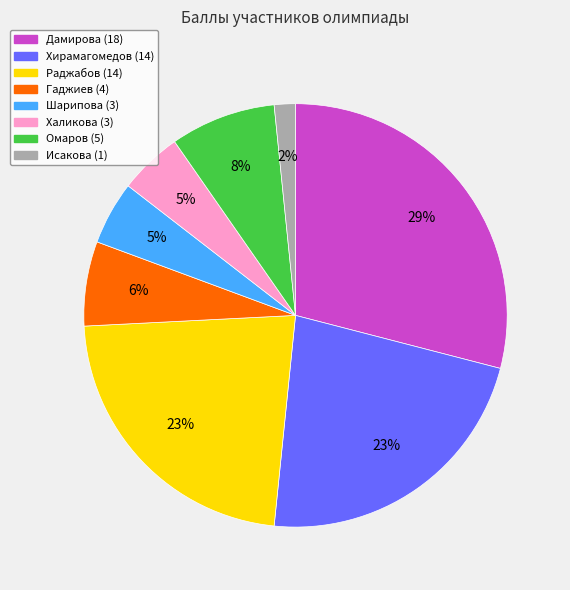

Is there any slice that represents more than half of the pie?

No